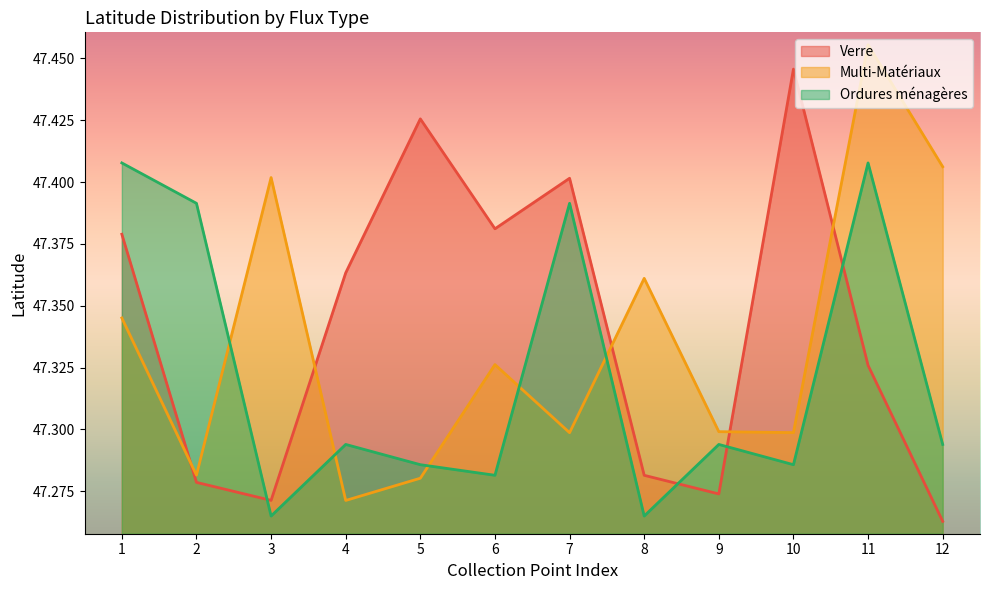

Reading right to left, extract all data points from this chart.

Verre: 47.3	47.3	47.4	47.3	47.3	47.4	47.4	47.4	47.4	47.3	47.3	47.4
Multi-Matériaux: 47.4	47.5	47.3	47.3	47.4	47.3	47.3	47.3	47.3	47.4	47.3	47.3
Ordures ménagères: 47.3	47.4	47.3	47.3	47.3	47.4	47.3	47.3	47.3	47.3	47.4	47.4